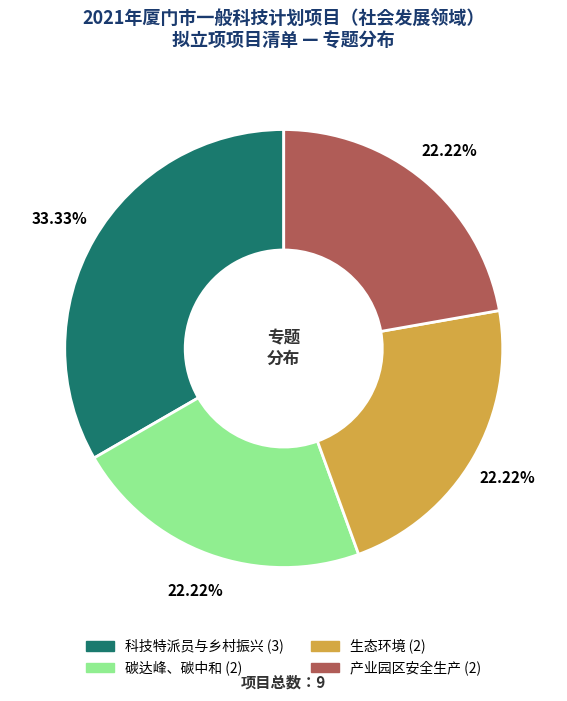

True or false: 科技特派员与乡村振兴 accounts for 45% of the total.

False